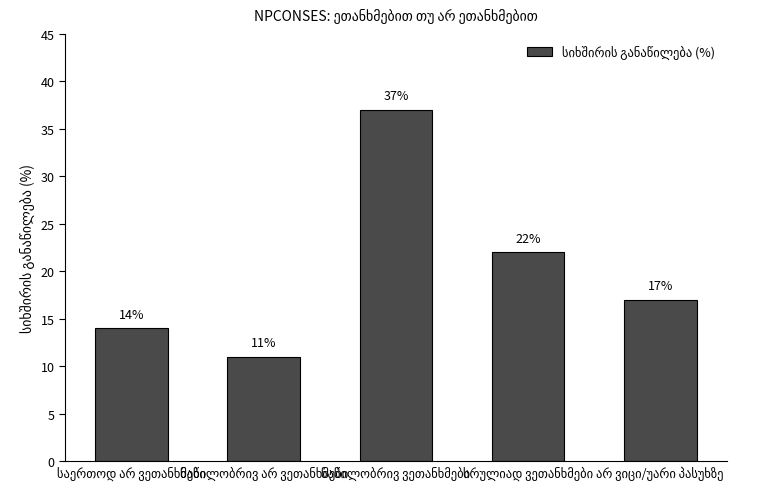

Reading left to right, transcribe all the data shown in this chart.

14	11	37	22	17